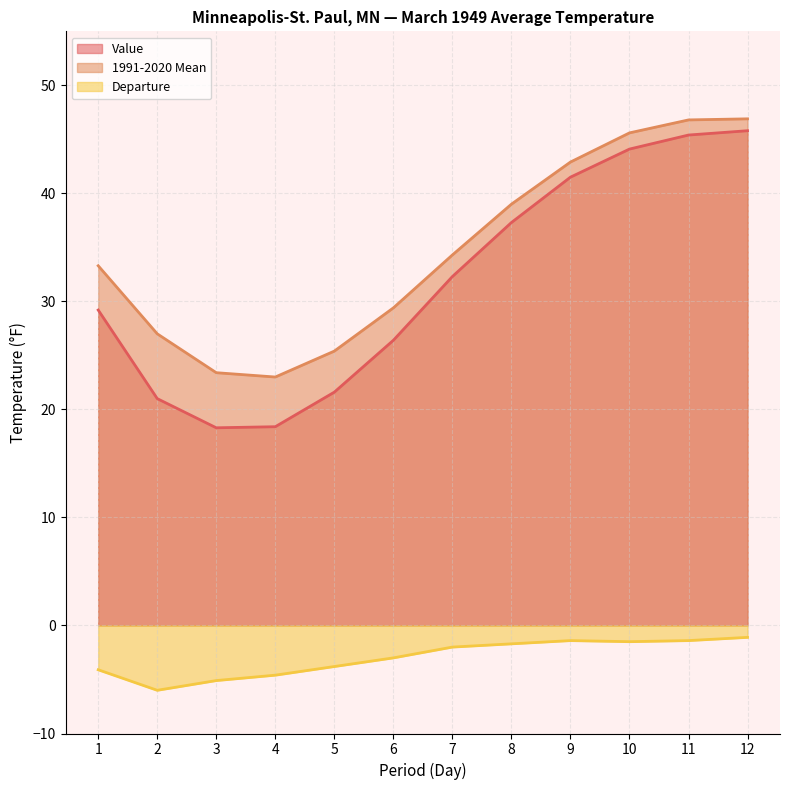

How many lines are shown in the chart?

3